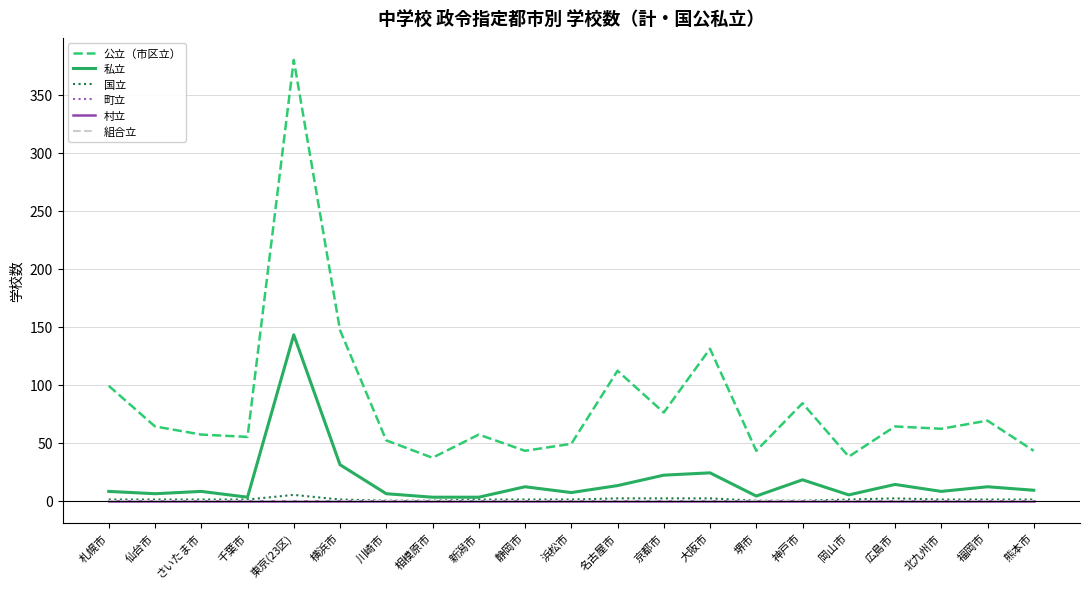

How many lines are shown in the chart?

6